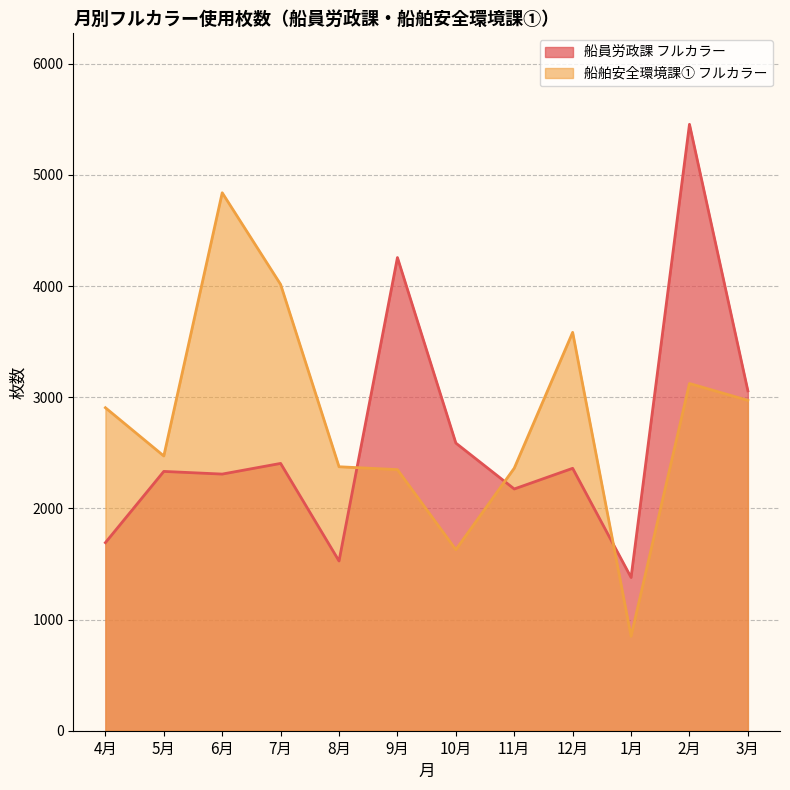

What is the average value of the 船舶安全環境課① フルカラー series?

2790